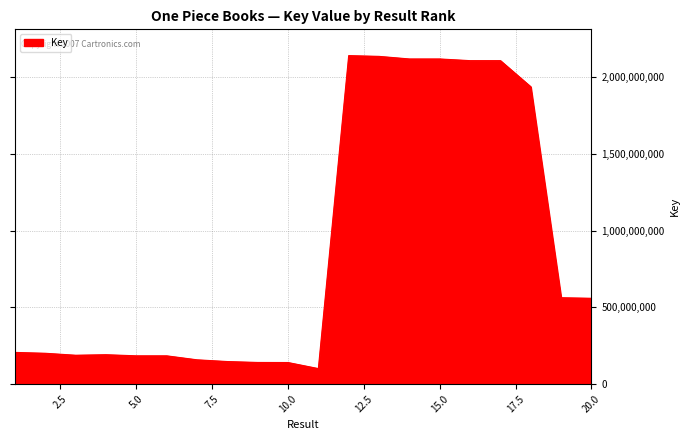

What is the difference between the maximum and minimum values?

2040707413